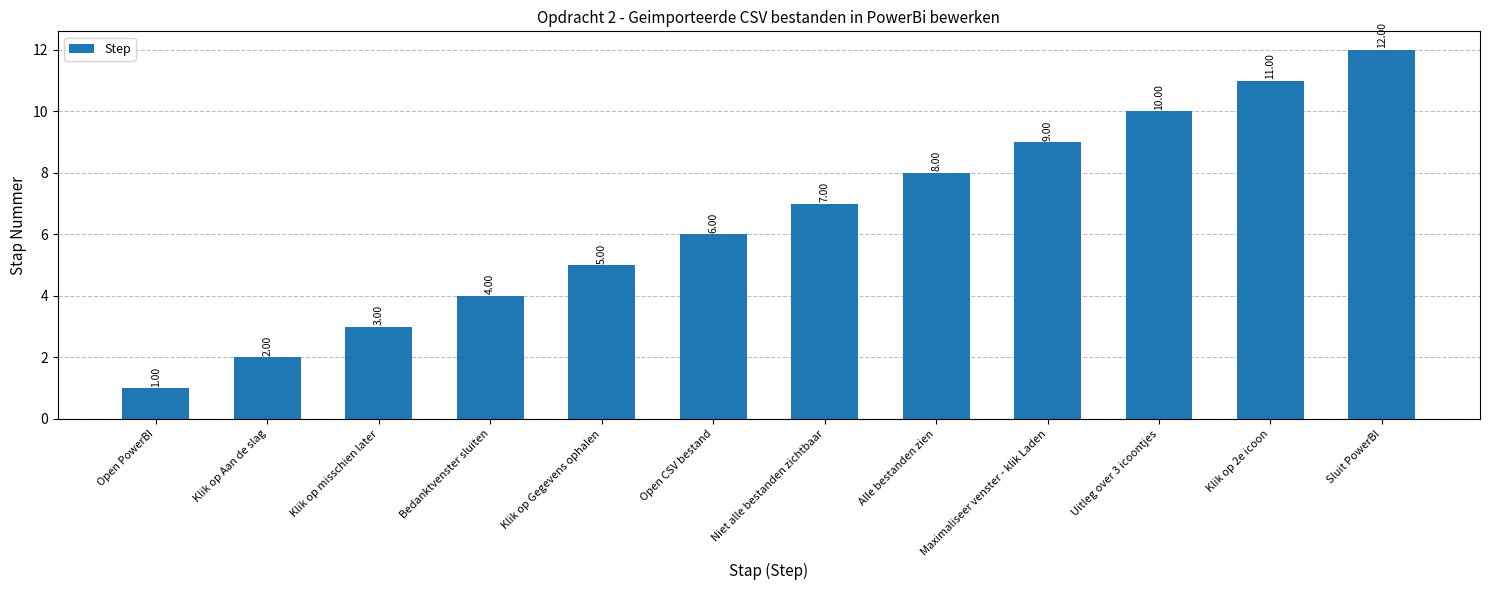

How many data points are less than 7?

6